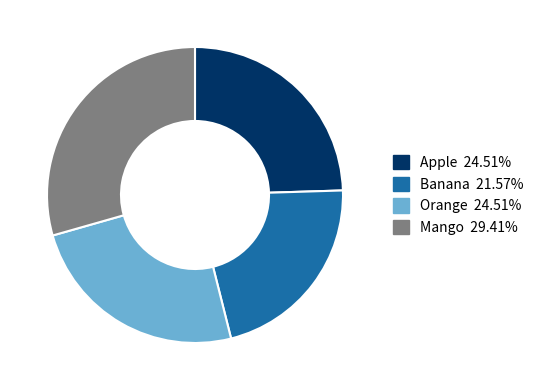

Is the sum of Orange and Mango greater than half?

Yes